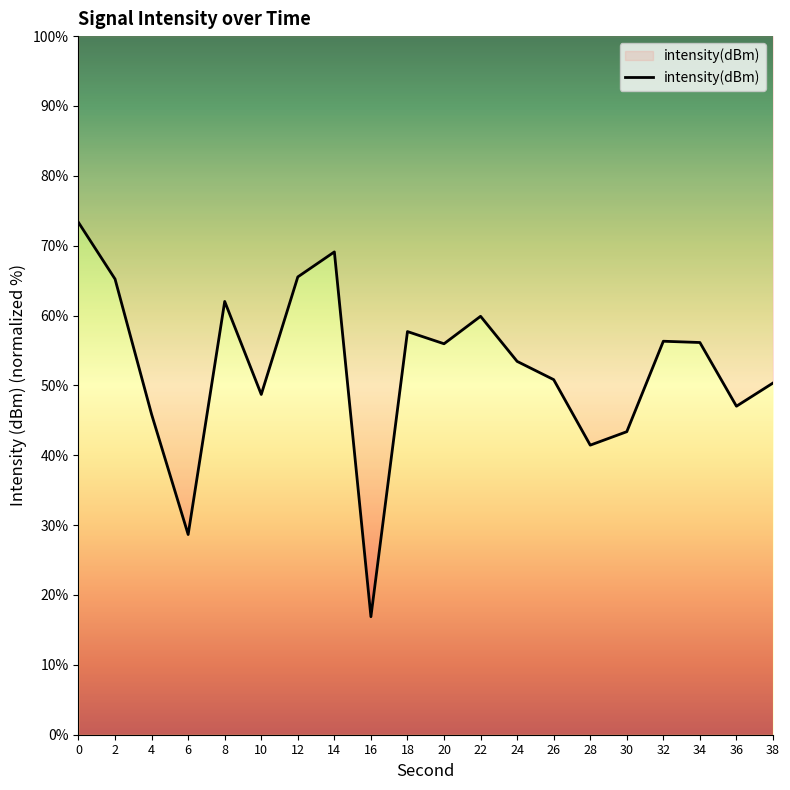

How many points are lower than both their immediate neighbors (excluding endpoints)?

6